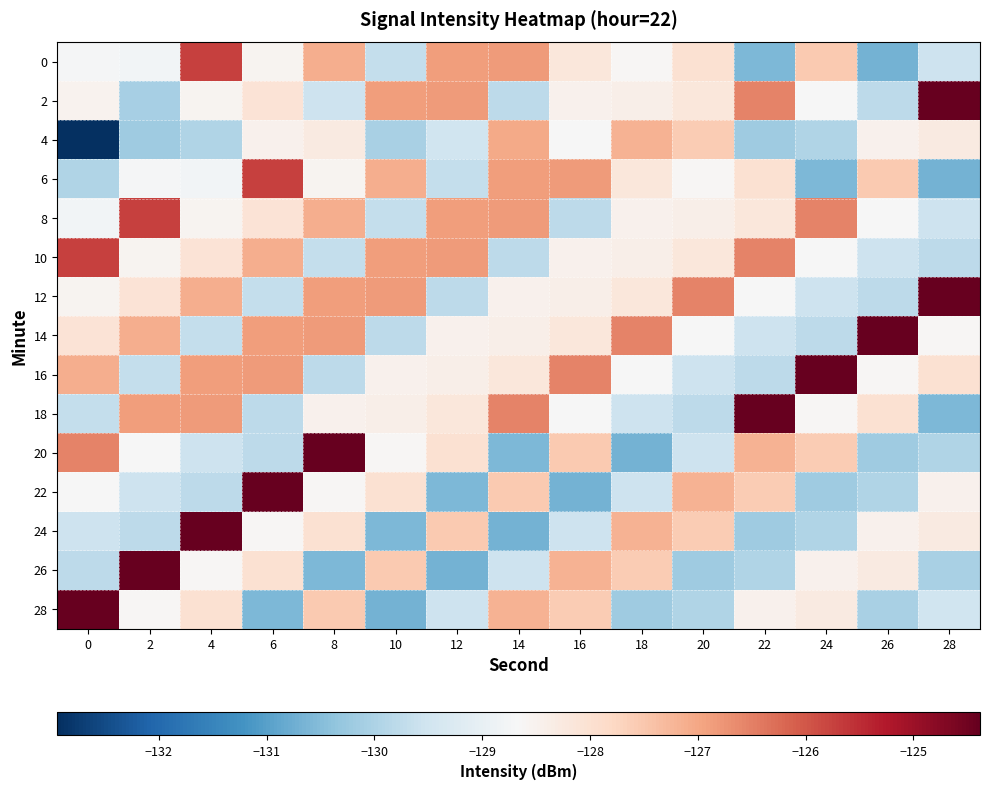

What is the spread (max minus min) of values at 22?

6.2